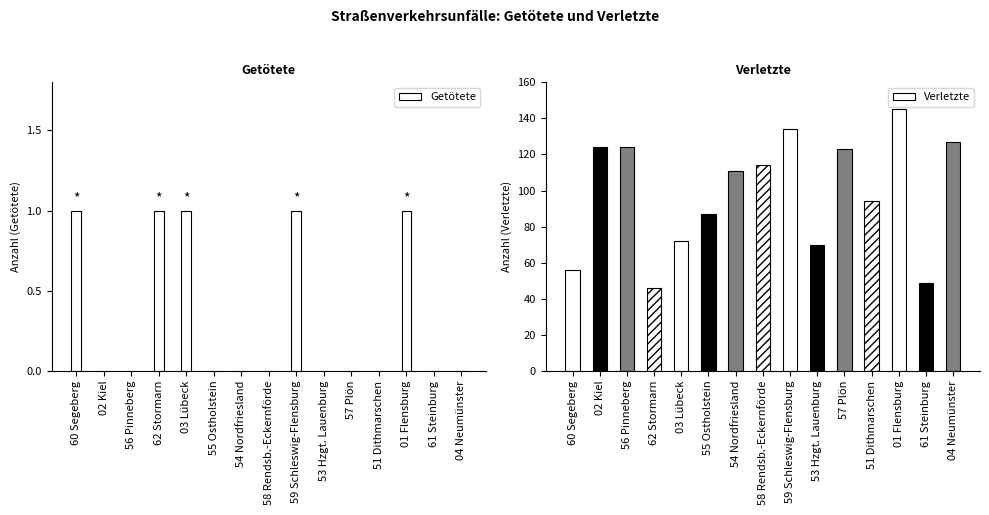

How many data points does each series have?

15